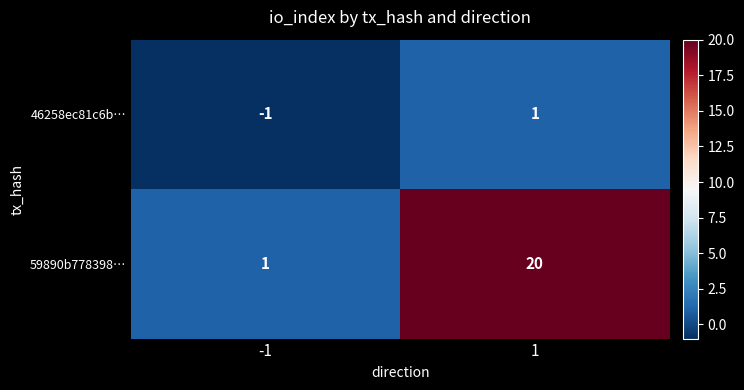

At which category does the chart reach its minimum across all series?

-1